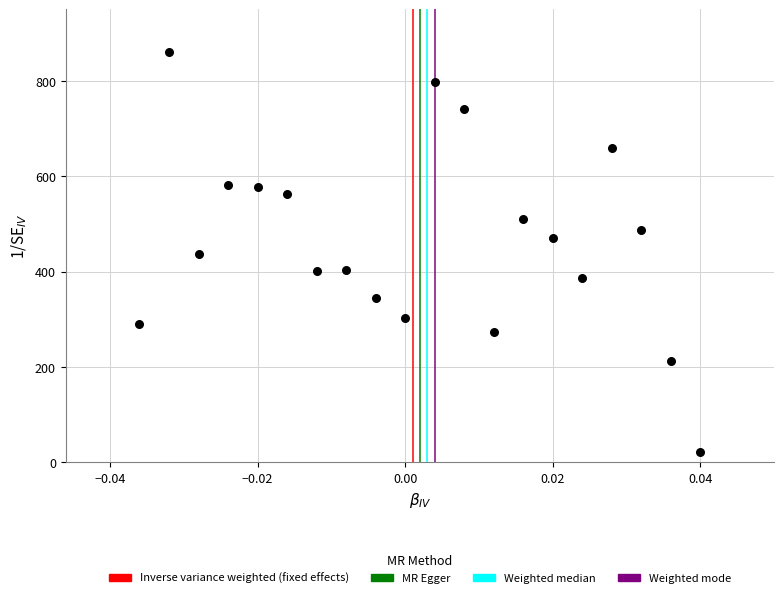

What is the range of Y values (max minus min)?

838.5